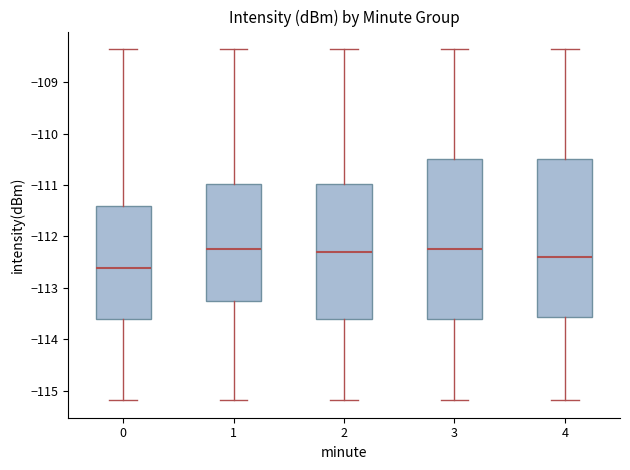

Reading left to right, read every box against the y-axis: the position of its median line, the range the box covers, and the ends of its whiskers. The values are not printed on the chart, so give them approximately, as read against the axis.

0: median -112.6, box -113.6 to -111.4, whiskers -115.2 to -108.4
1: median -112.2, box -113.2 to -111.0, whiskers -115.2 to -108.4
2: median -112.3, box -113.6 to -111.0, whiskers -115.2 to -108.4
3: median -112.2, box -113.6 to -110.5, whiskers -115.2 to -108.4
4: median -112.4, box -113.6 to -110.5, whiskers -115.2 to -108.4